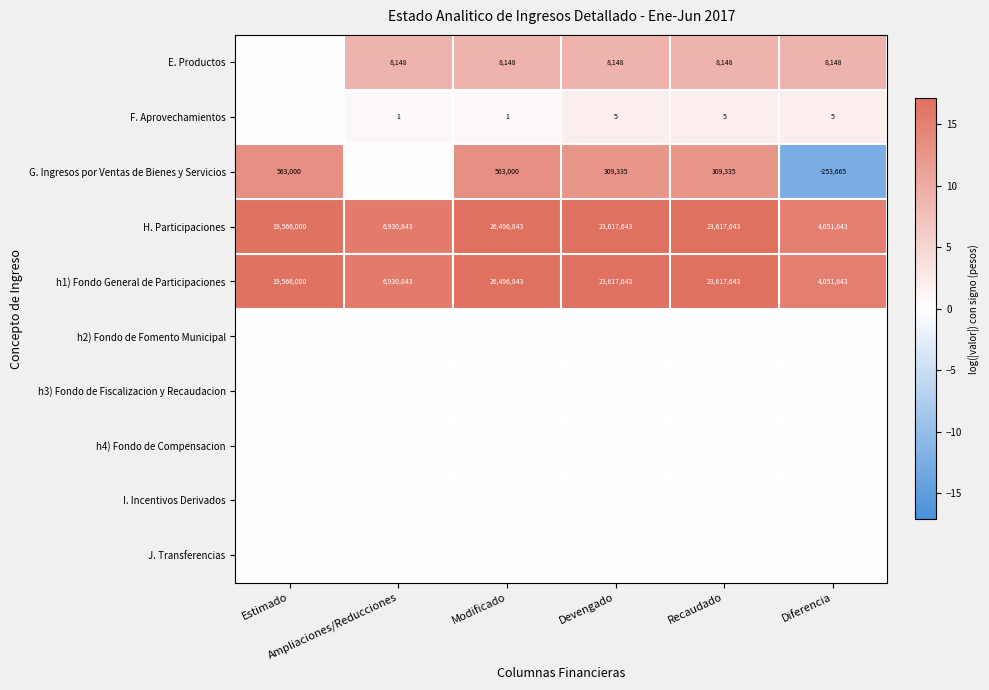

What is the total value across all series at Ampliaciones/Reducciones?

41.2